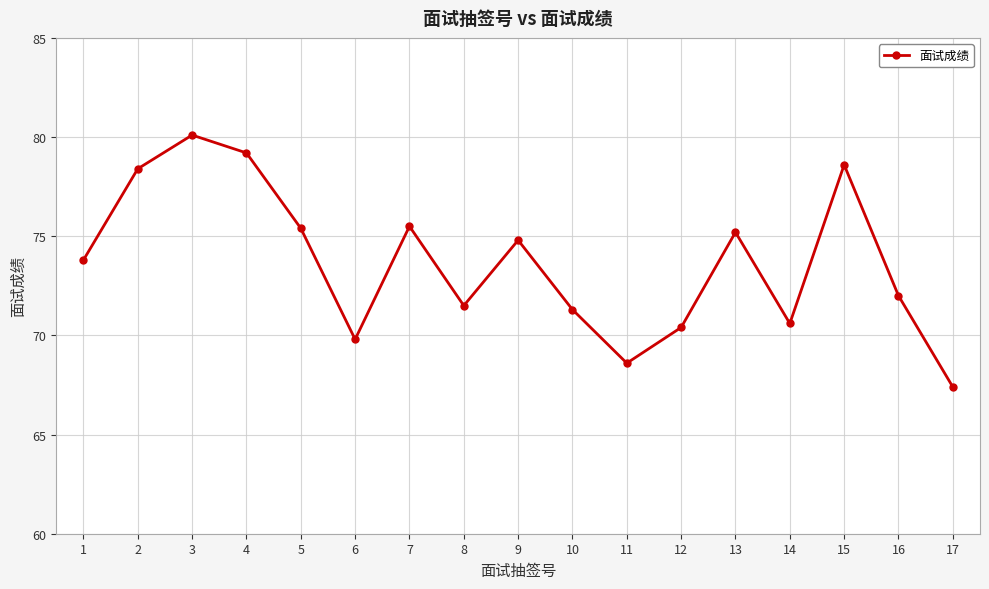

Which has a higher value, 2 or 5?

2